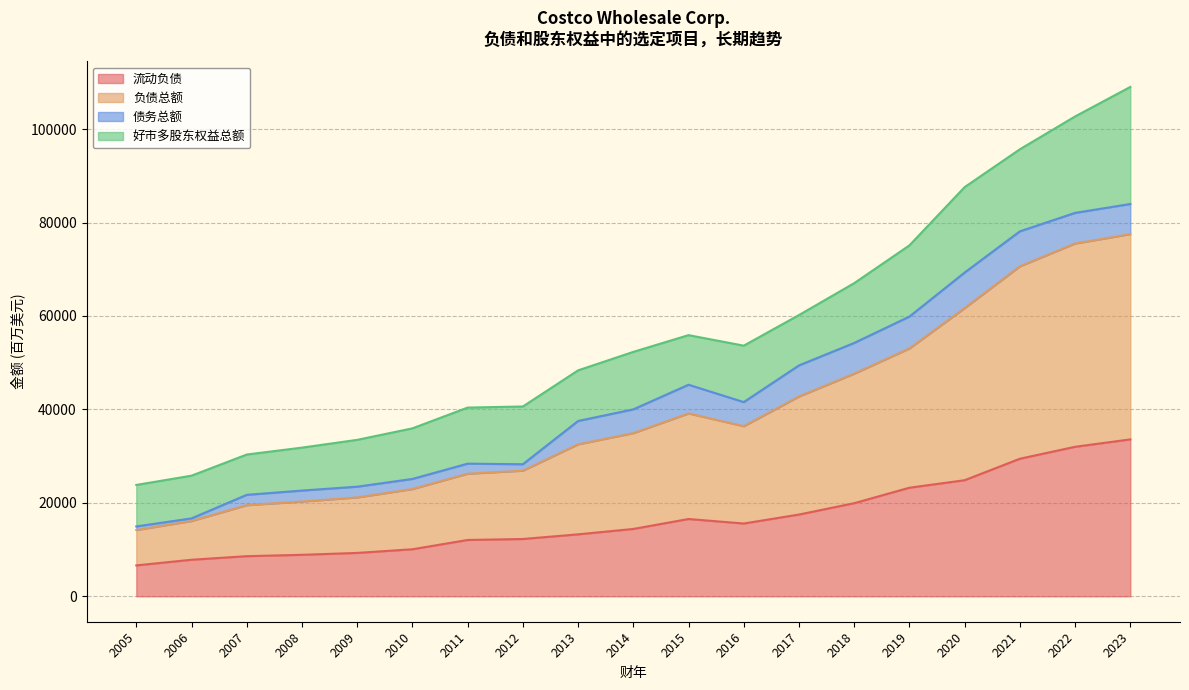

The value of 负债总额 at 2005 is 25155. True or false?

False